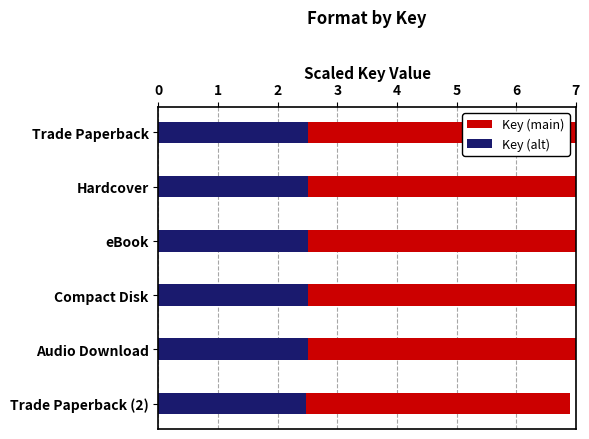

How many Key (main) values are between 7 and 8?

5